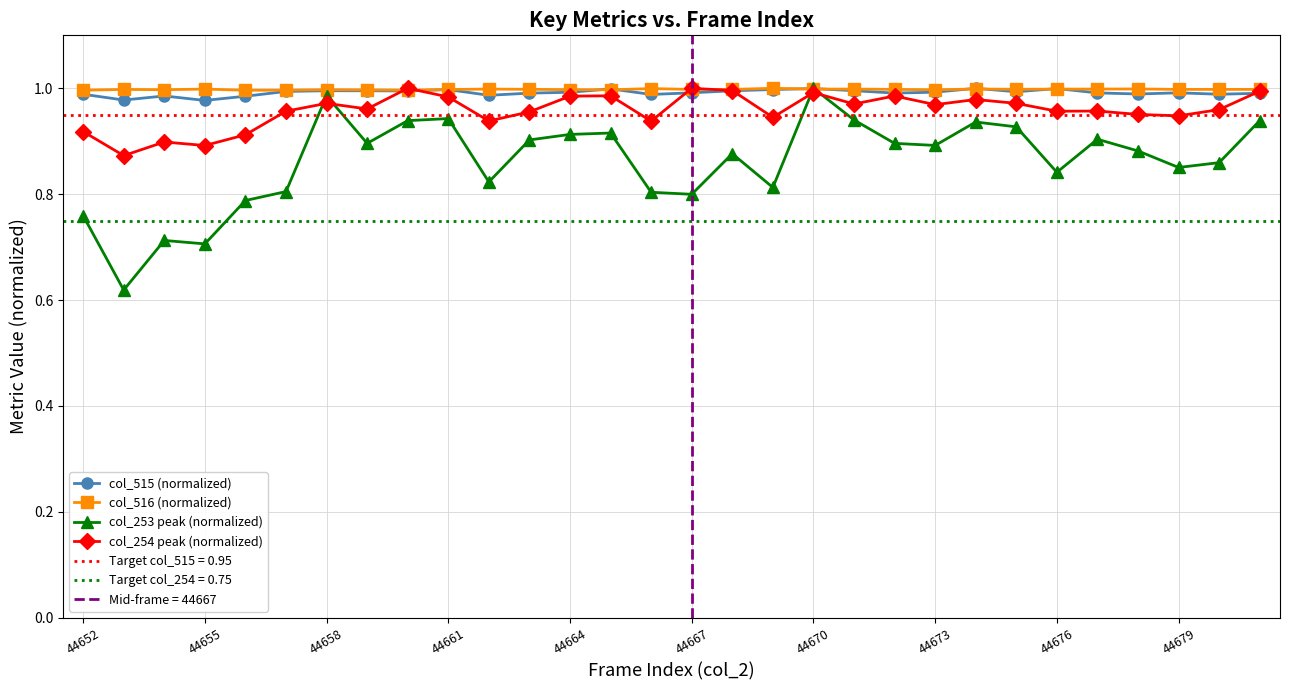

True or false: col_515 (normalized) has more than 2 interior local peaks.

True